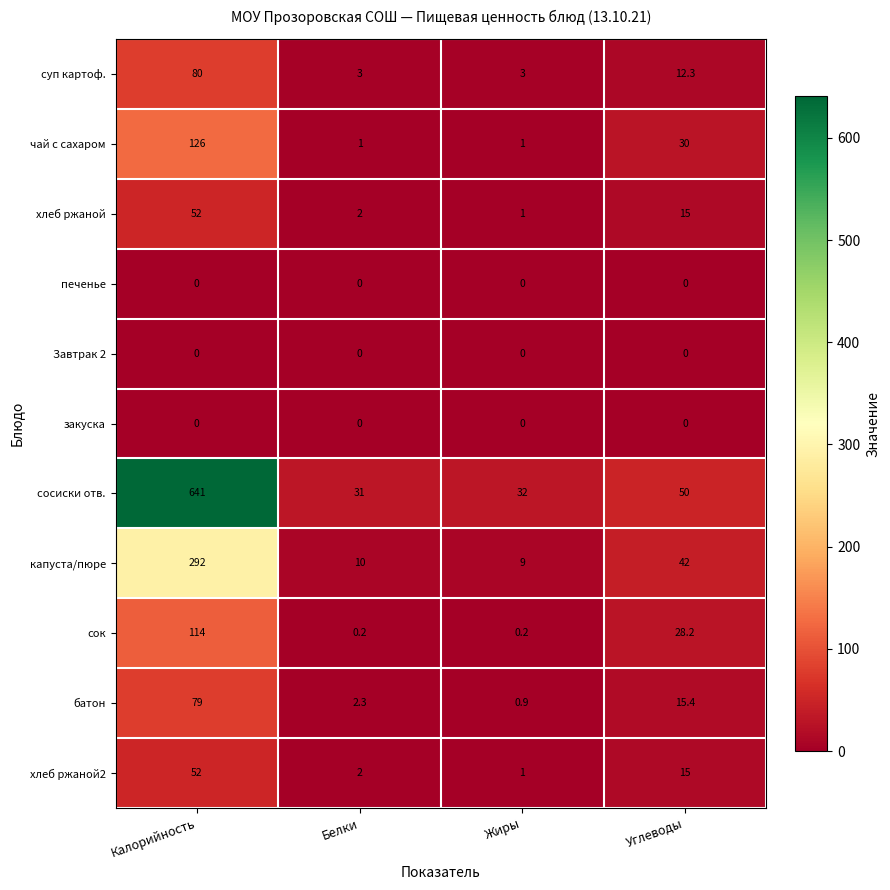

At how many categories does at least one series exceed 176?

1